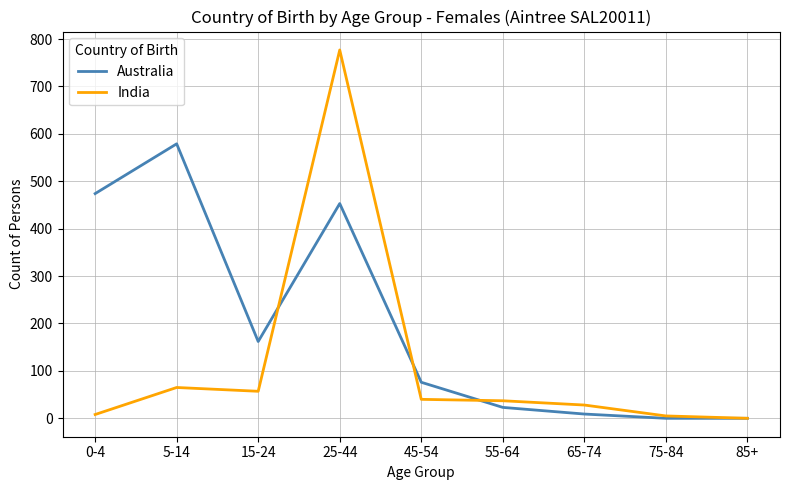

Is it true that Australia equals -236 at 85+?

False